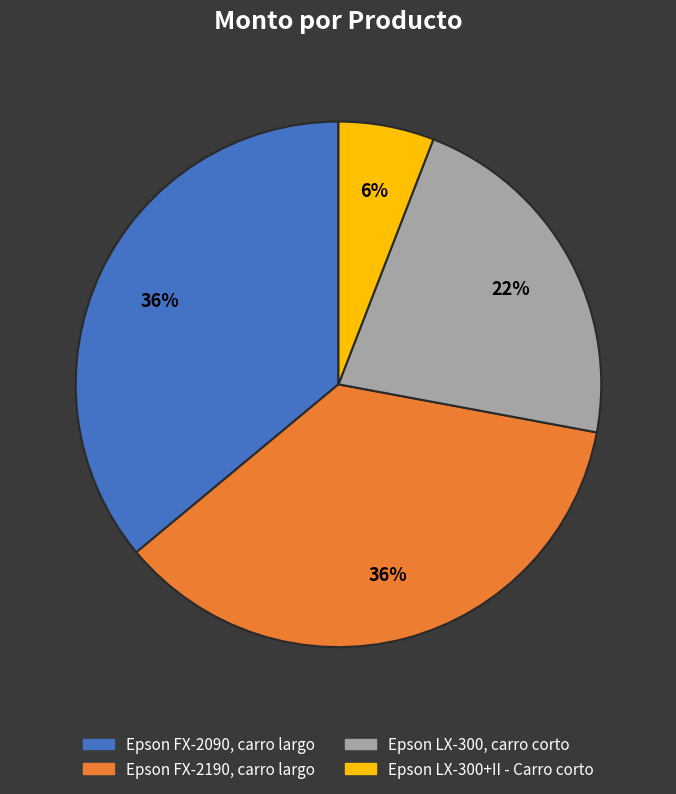

To the nearest percent, what portion does Epson FX-2090, carro largo represent?

36%